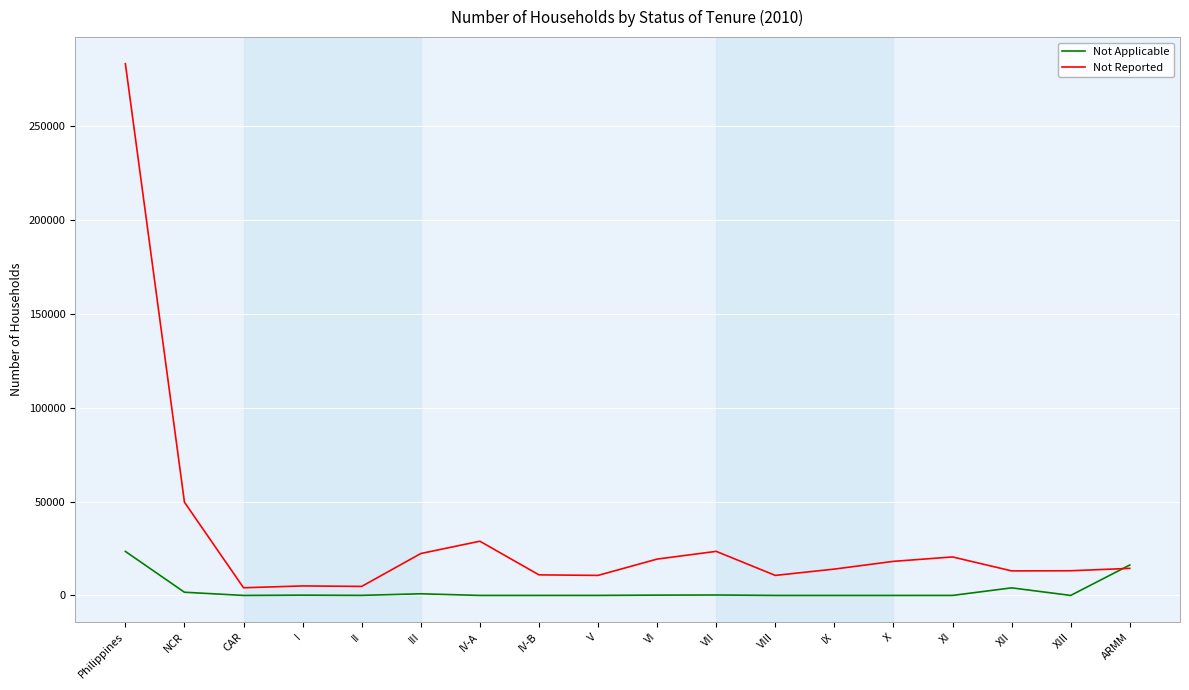

Is it true that Not Reported equals 14417 at ARMM?

True